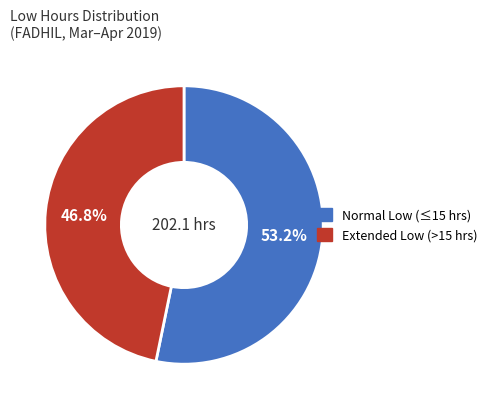

Is there a majority slice in this chart?

Yes